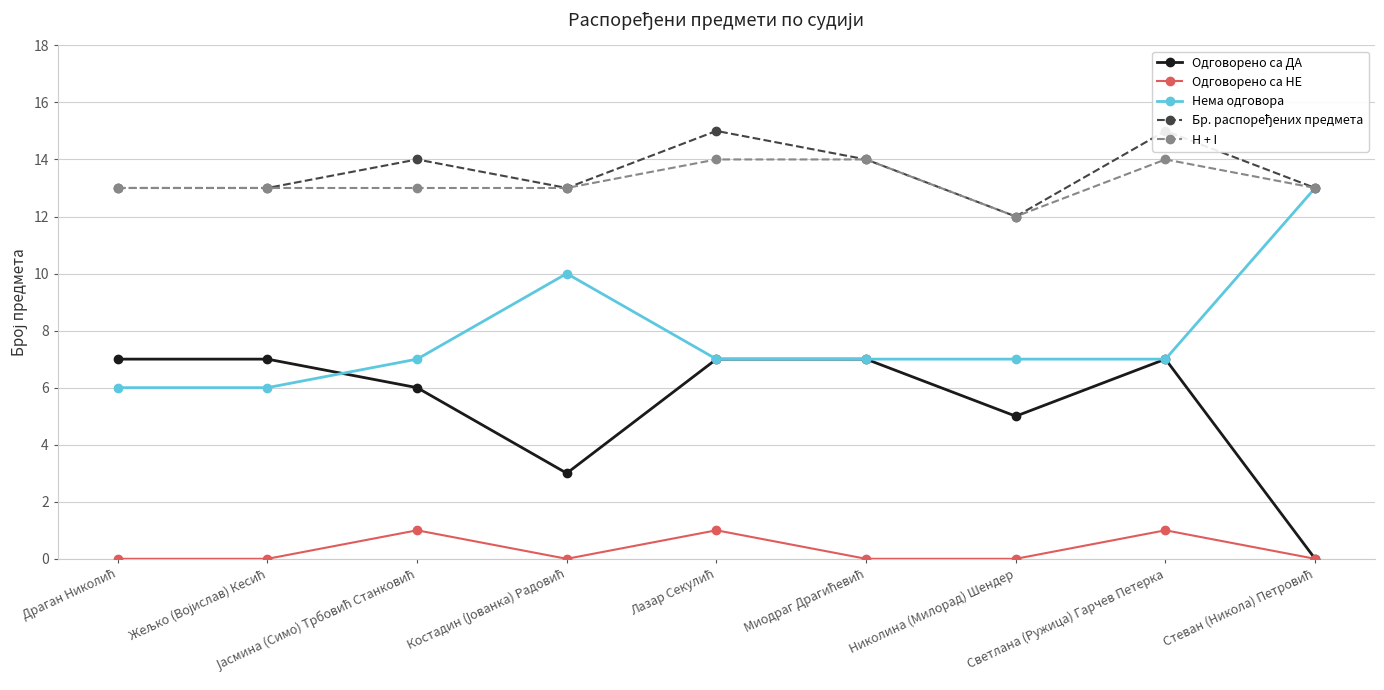

At Николина (Милорад) Шендер, list the series in order from largest to smallest.

Бр. распоређених предмета, H + I, Нема одговора, Одговорено са ДА, Одговорено са НЕ